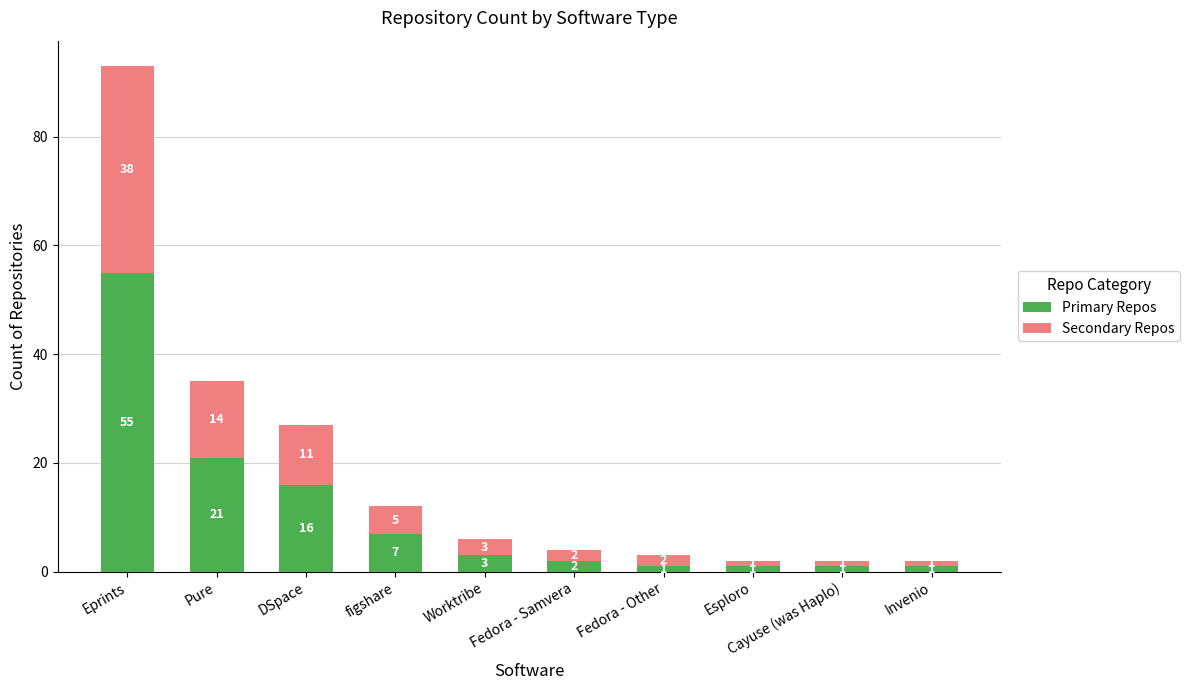

At which label is Primary Repos closest to 28?

Pure